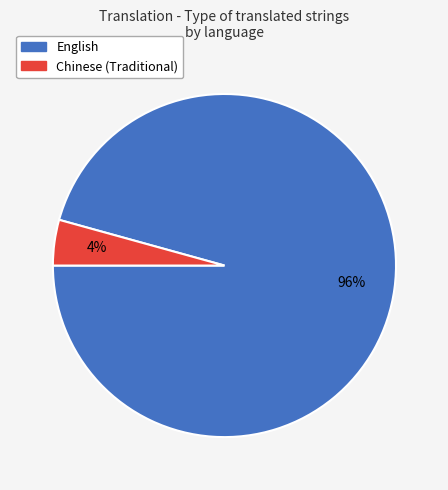

What percentage is the English slice, to the nearest percent?

96%